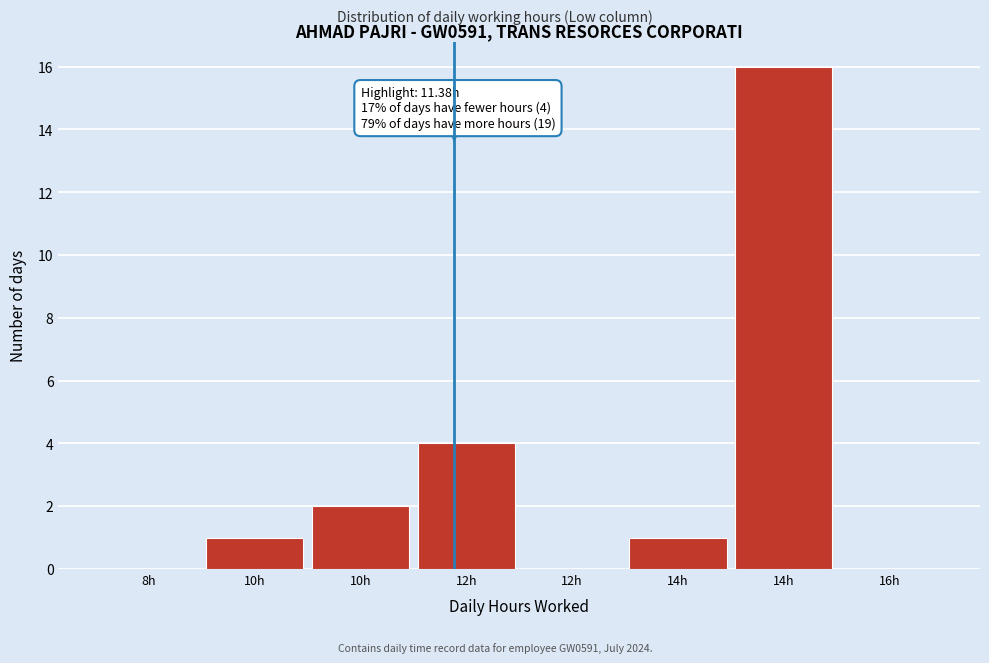

Are the bars horizontal?

No